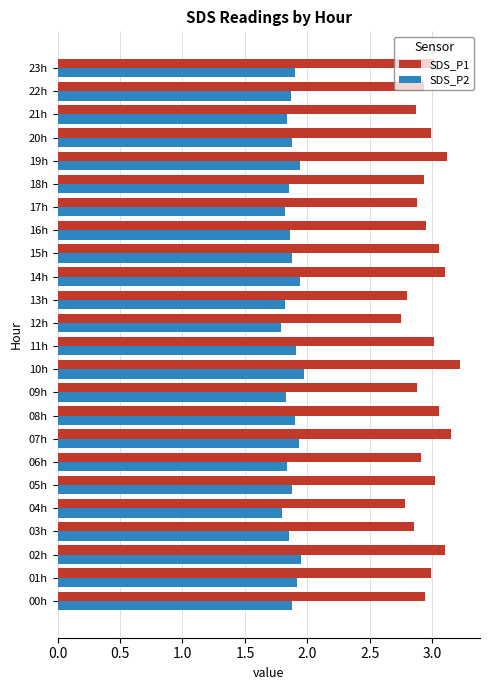

True or false: SDS_P1 has a value of 3.1 at 14h.

True